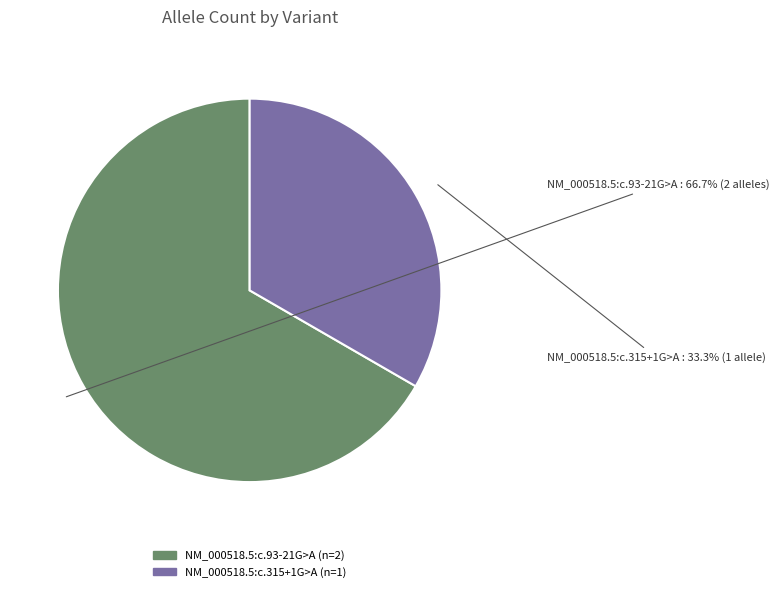

To the nearest percent, what portion does NM_000518.5:c.315+1G>A represent?

33%